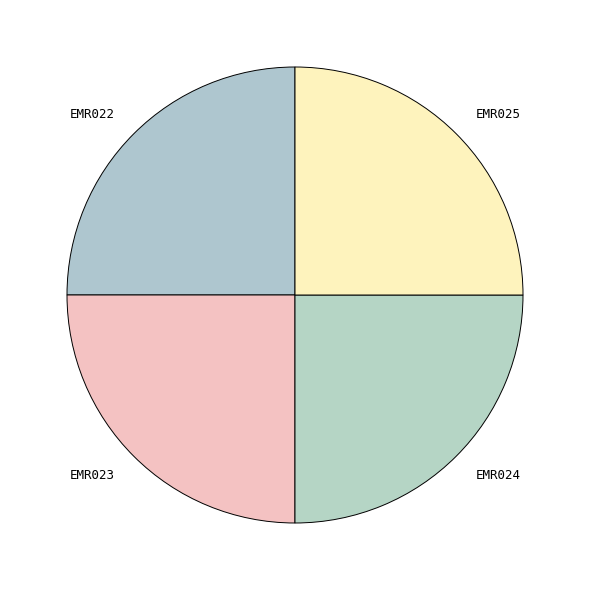

Does EMR022 represent more than half of the total?

No